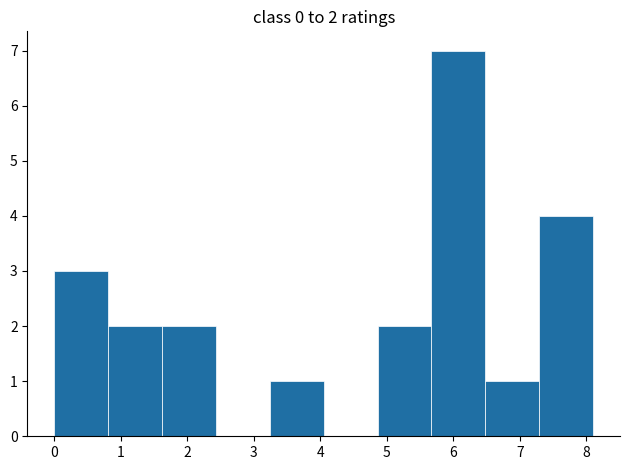

Over which range of the x-axis is the bar tallest?

5.67 to 6.48